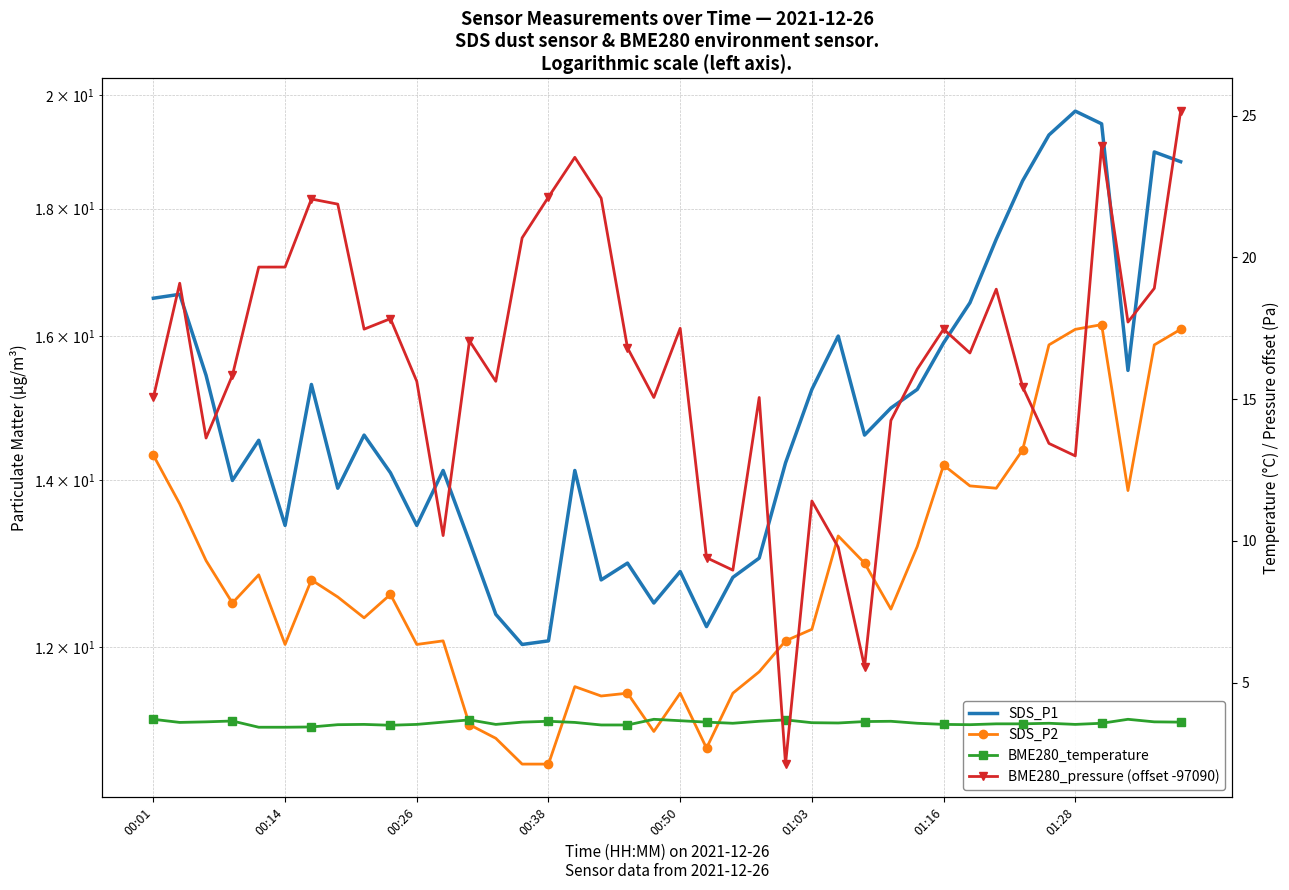

Rank the series at 01:16 from lowest to highest value.

BME280_temperature, SDS_P2, SDS_P1, BME280_pressure (offset -97090)